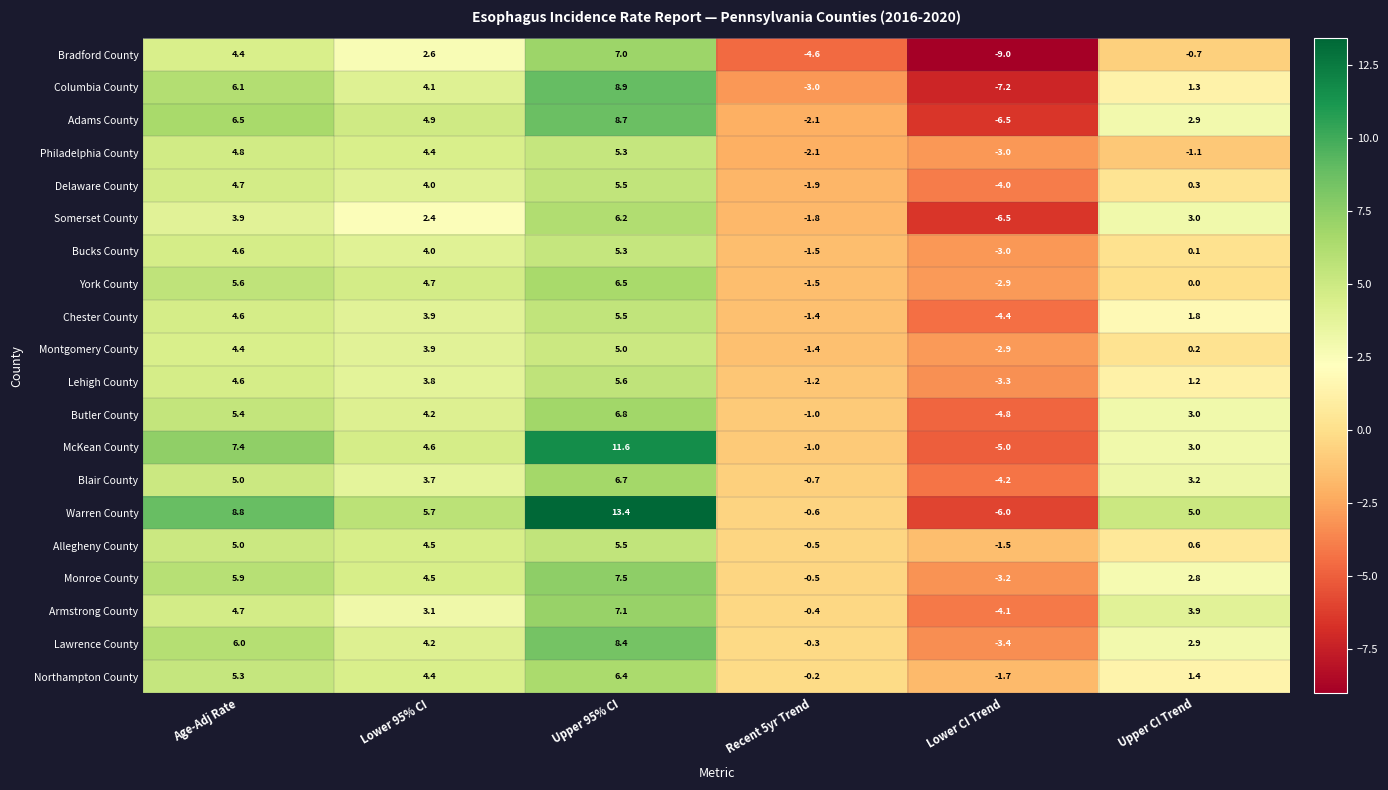

Which series has the largest range (max minus min)?

Warren County